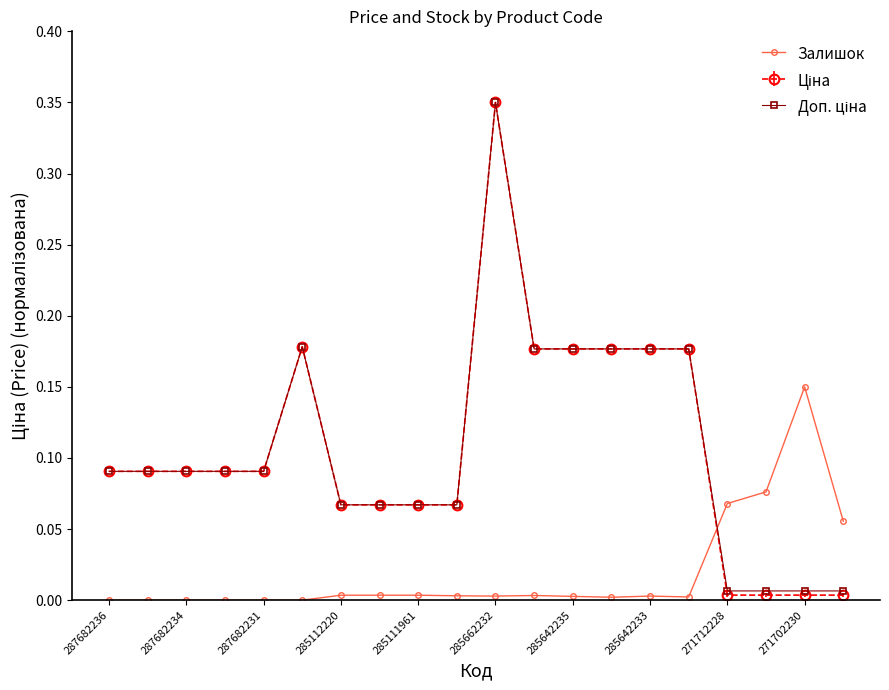

True or false: Залишок has more than 1 interior local peaks.

True